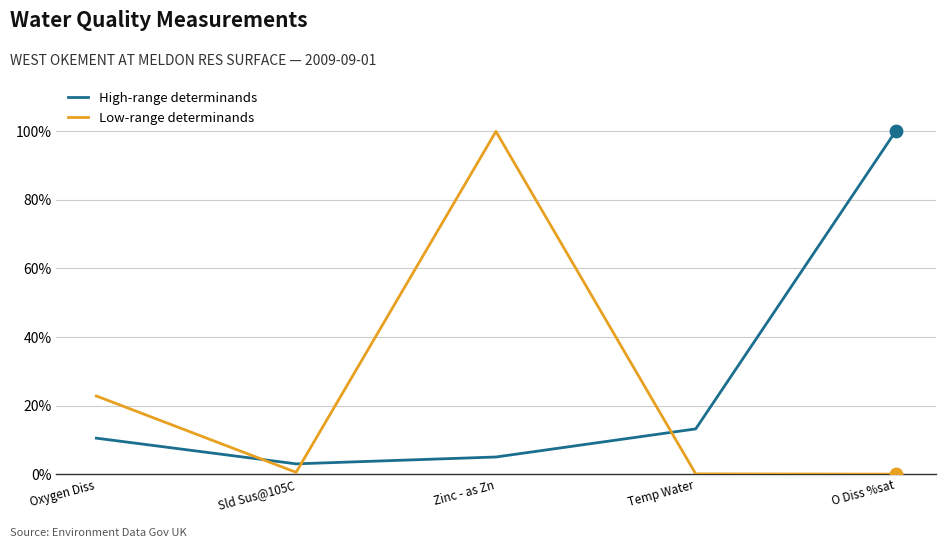

Where is Low-range determinands nearest to the value 50?

Oxygen Diss